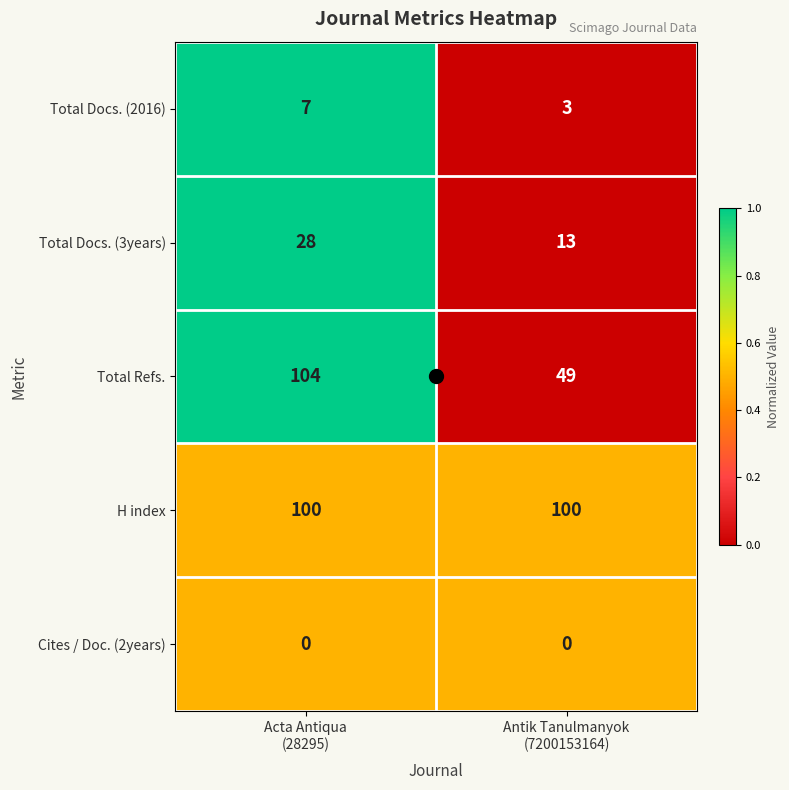

What is the lowest value of the H index series?

100